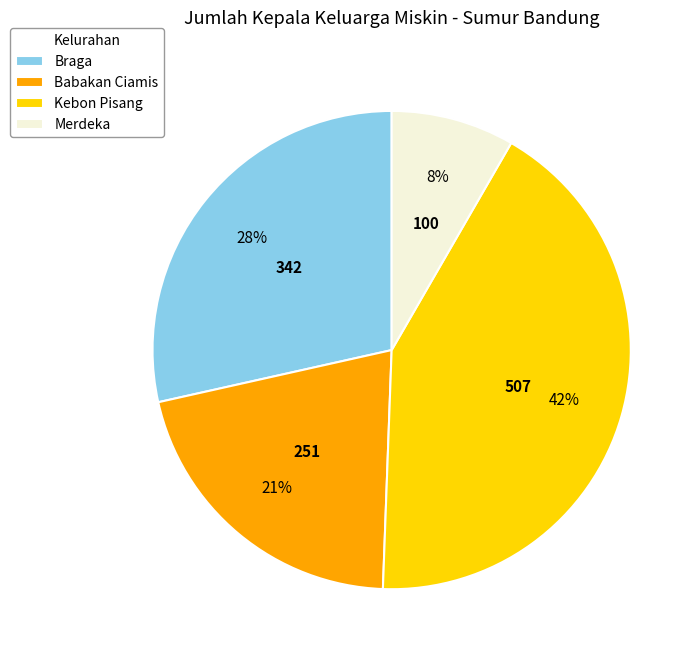

To the nearest percent, what is the combined percentage of Braga and Babakan Ciamis?

49%